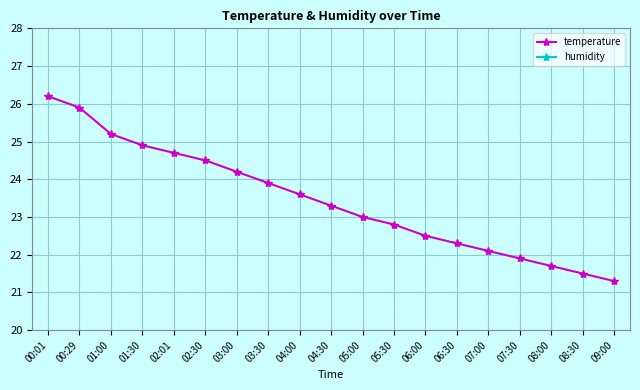

True or false: temperature and humidity cross at least once.

False